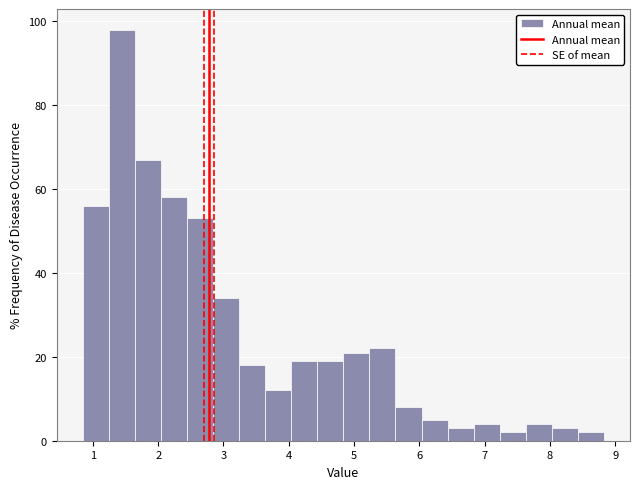

Around what value on the x-axis is the tallest bar? Give the approximate position of its centre, as read against the axis.

1.4